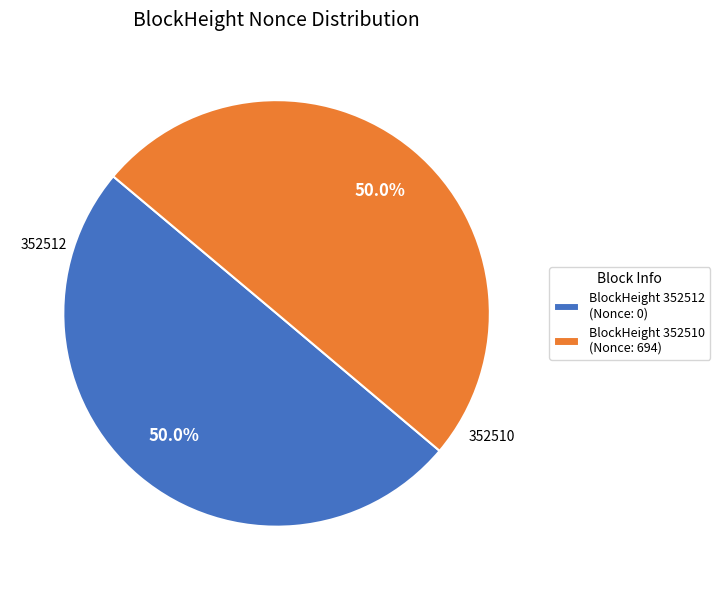

How many segments does this pie chart have?

2